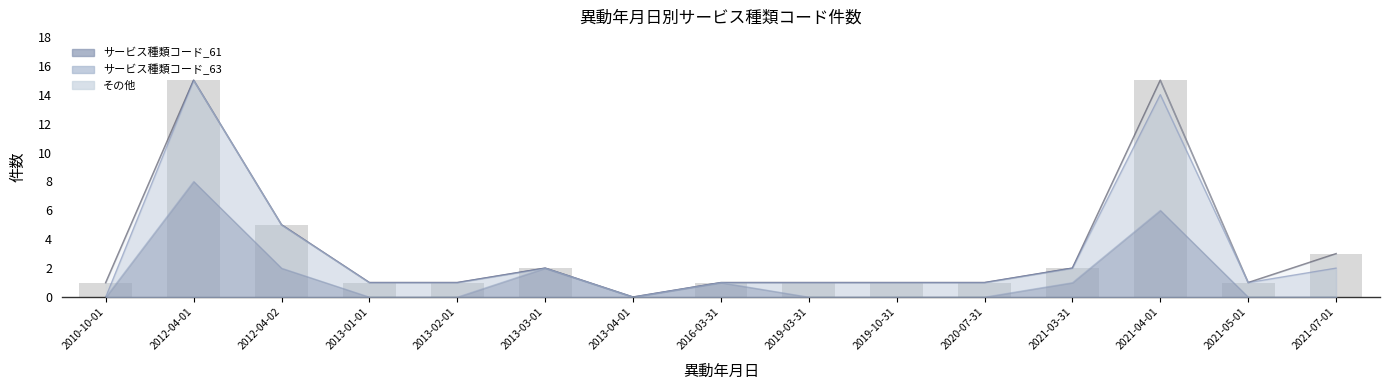

How many positive values are there?

14